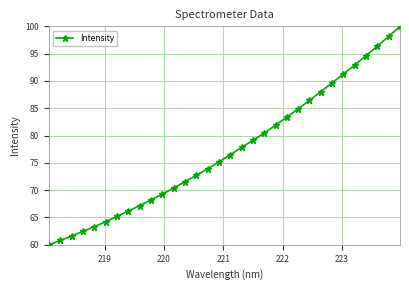

What is the smallest value displayed?

60.0